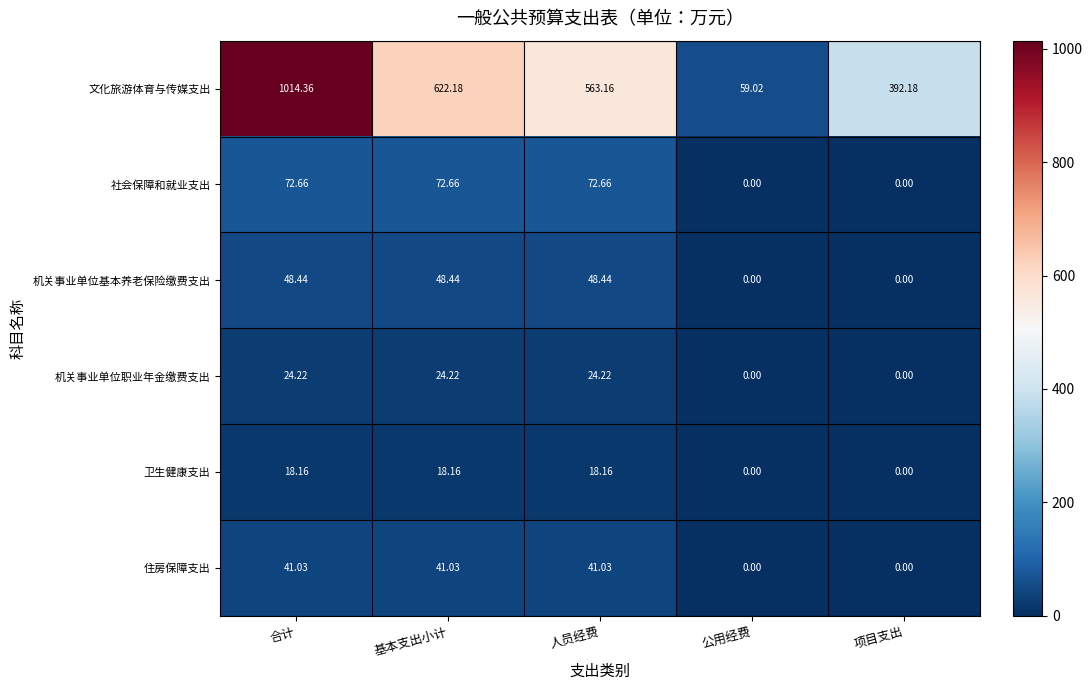

Which label corresponds to the largest value in the chart?

合计